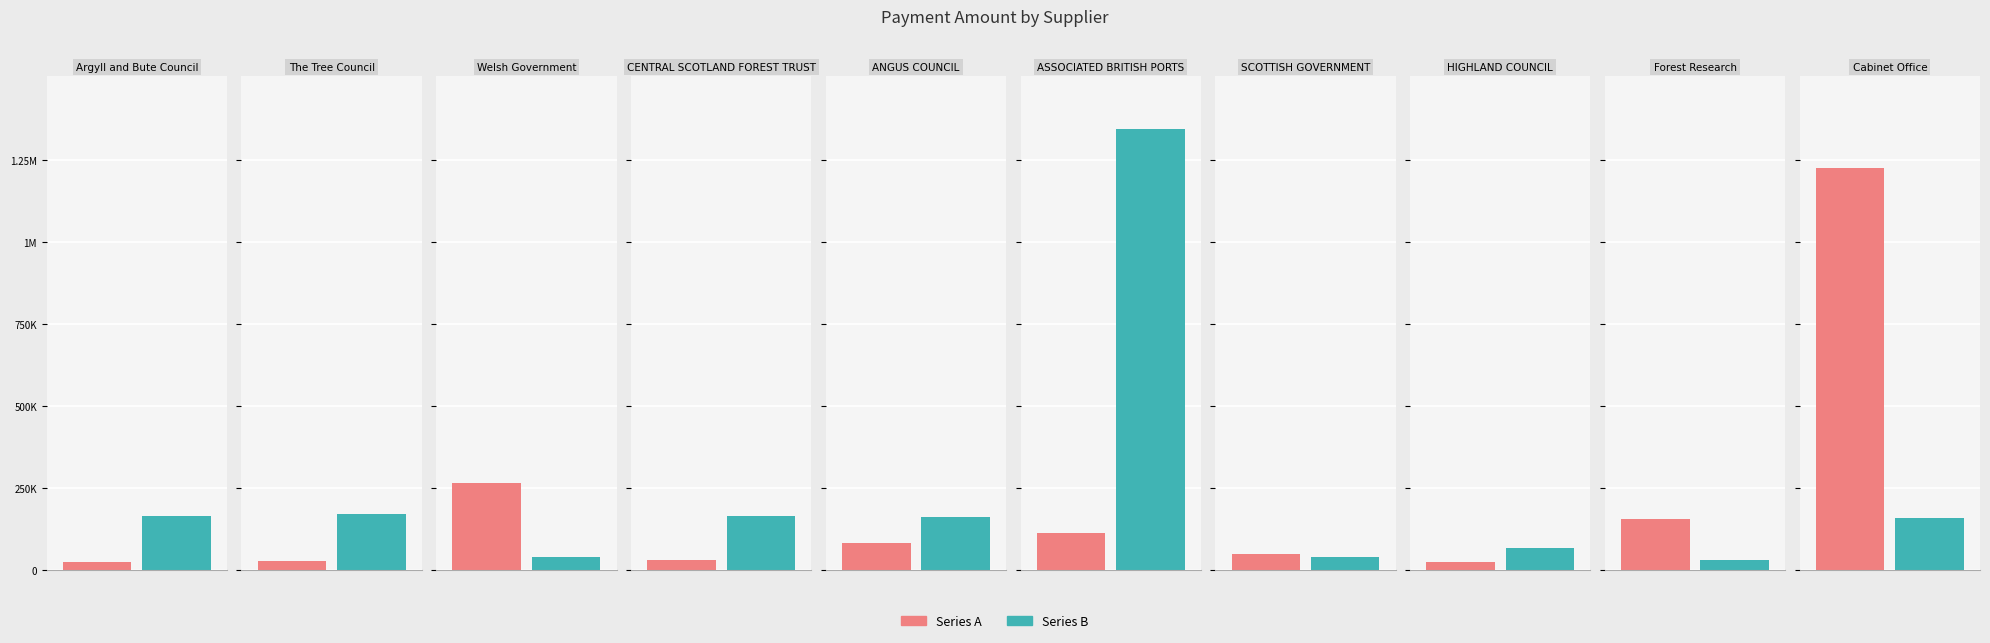

Rank the series by their maximum value, from highest to lowest.

Series B, Series A